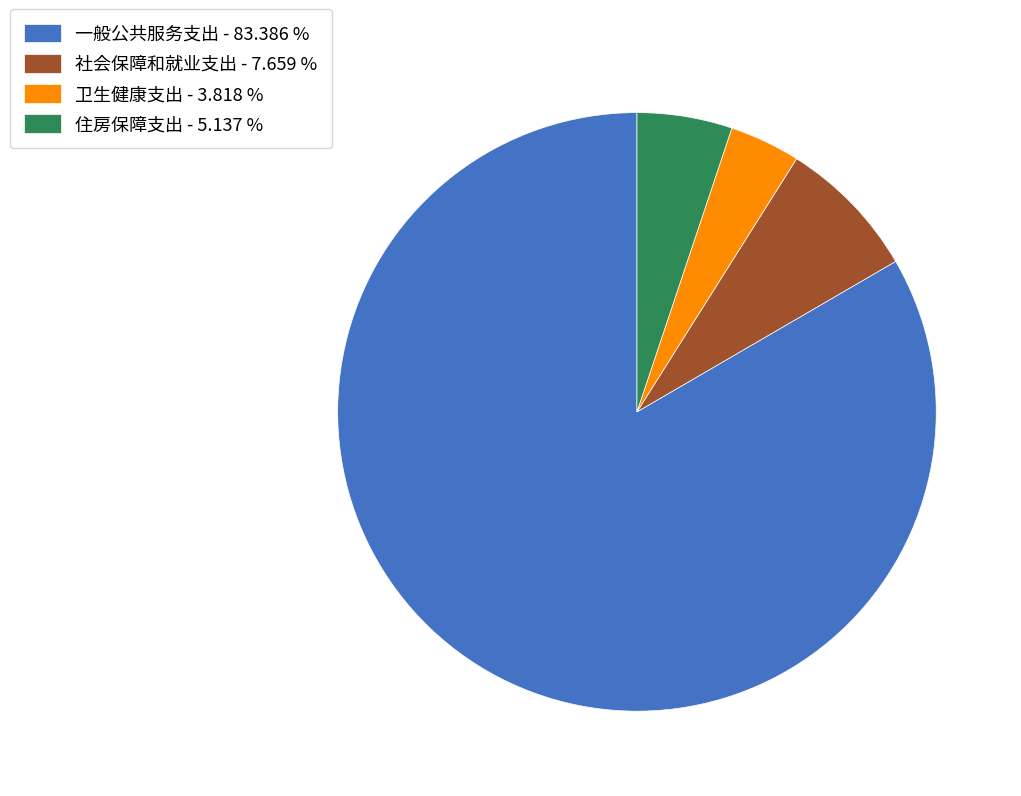

Rank the categories by value from highest to lowest.

一般公共服务支出, 社会保障和就业支出, 住房保障支出, 卫生健康支出